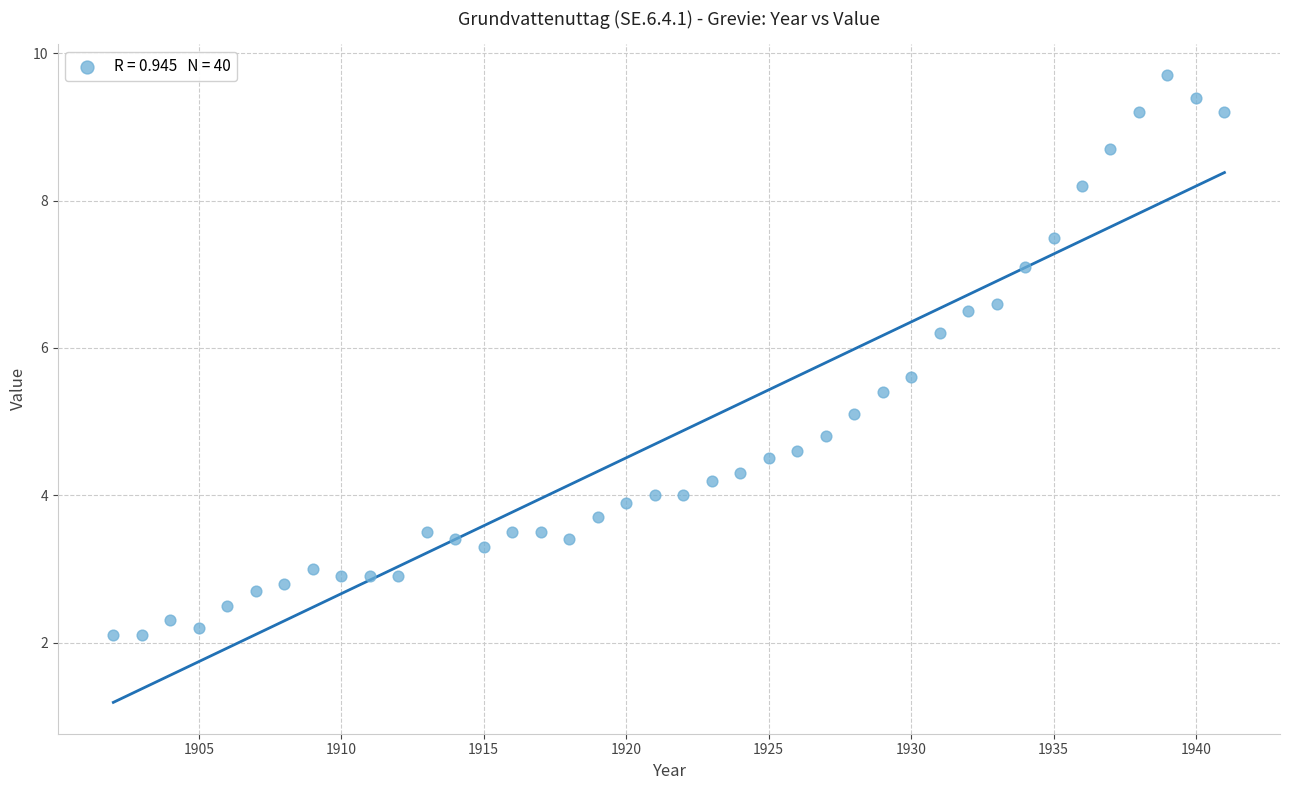

What is the range of X values (max minus min)?

39.0